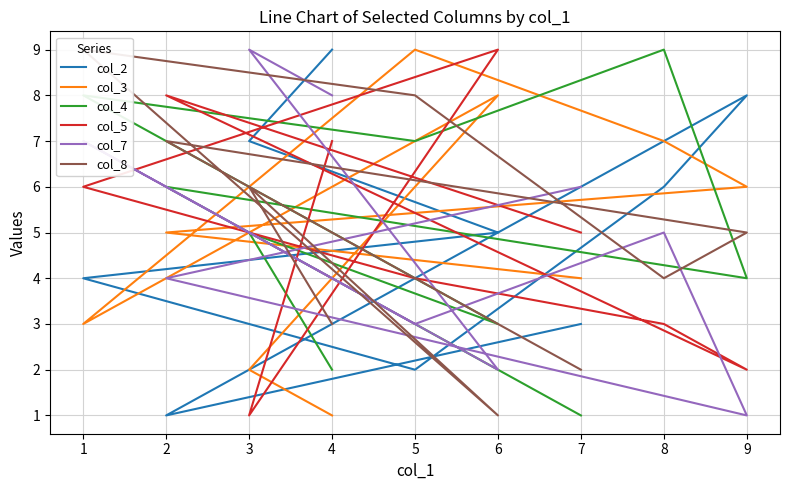

How many data points in col_2 are less than 5?

4